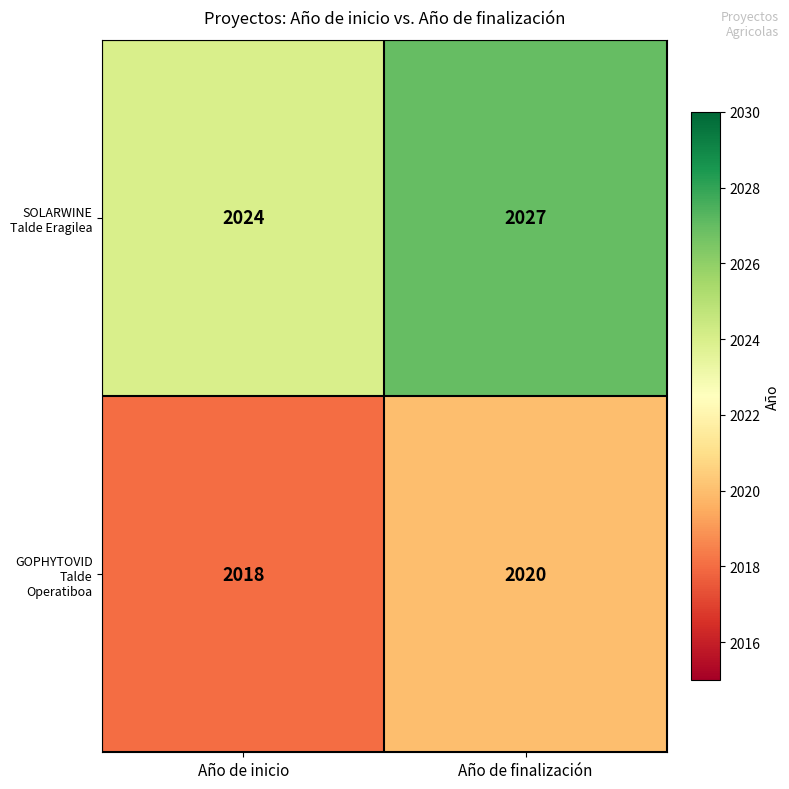

How many data points does each series have?

2